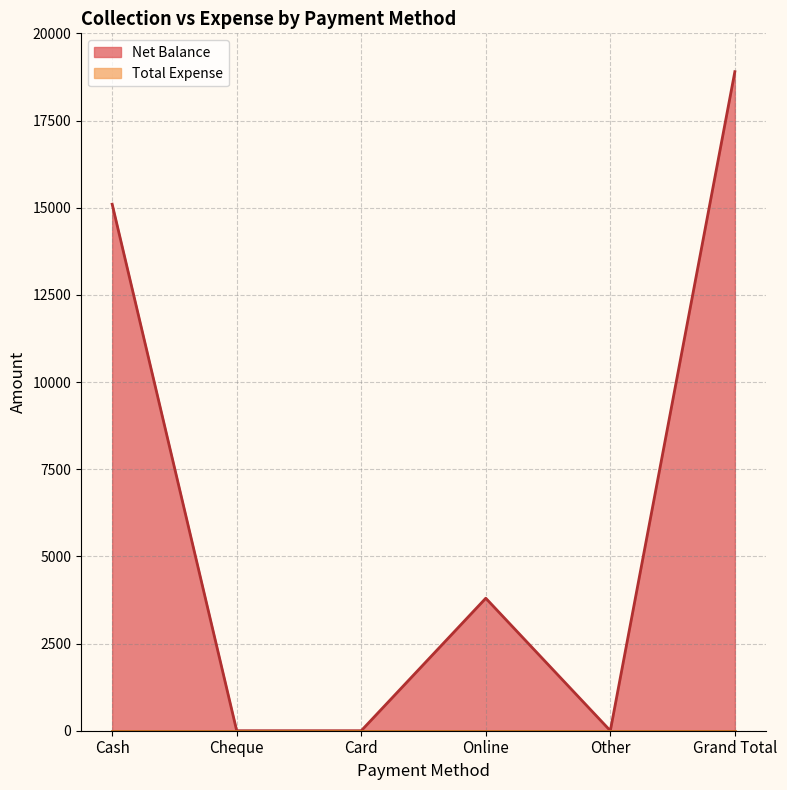

What is the approximate value at Cash?

15100